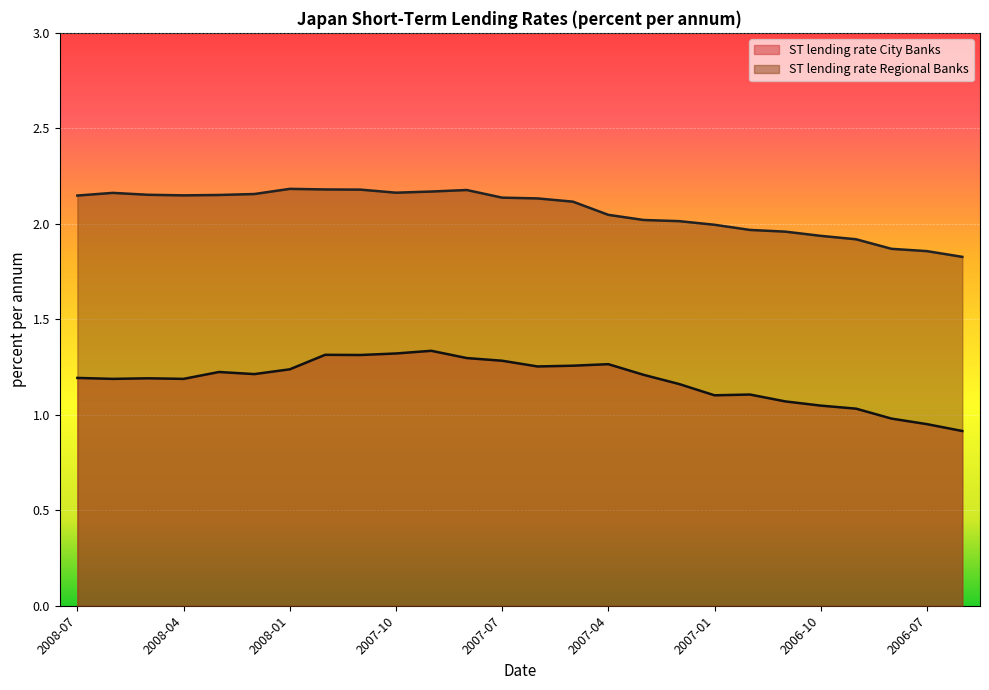

List the series in order of their overall mean, highest first.

ST lending rate Regional Banks, ST lending rate City Banks